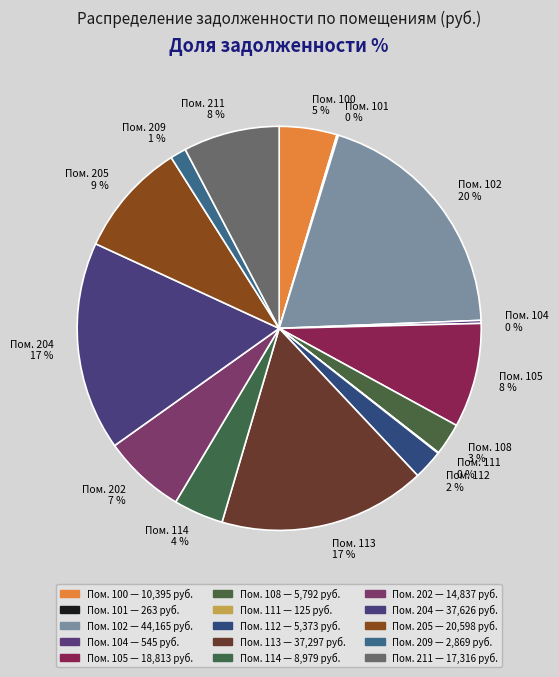

Is there a majority slice in this chart?

No